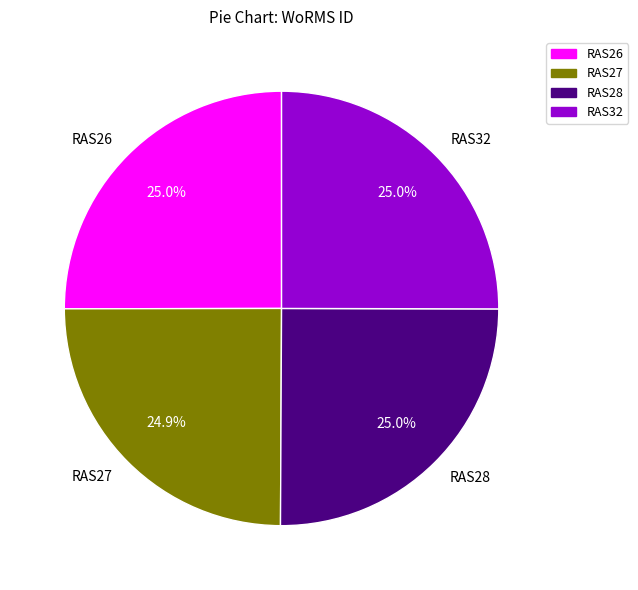

Does RAS28 account for over 50% of the chart?

No